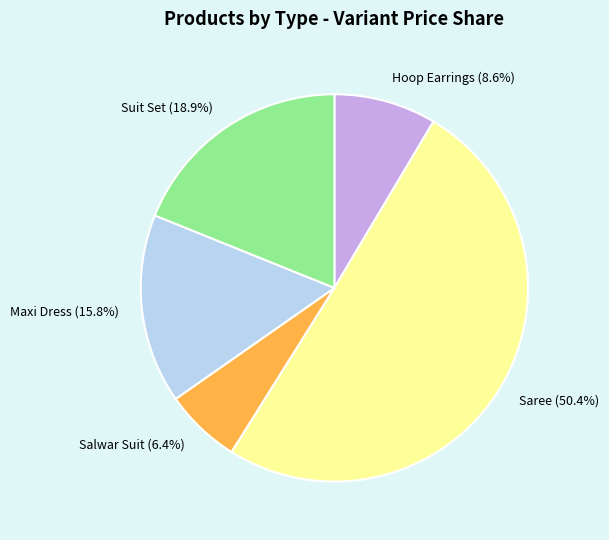

Between Saree and Maxi Dress, which is larger?

Saree